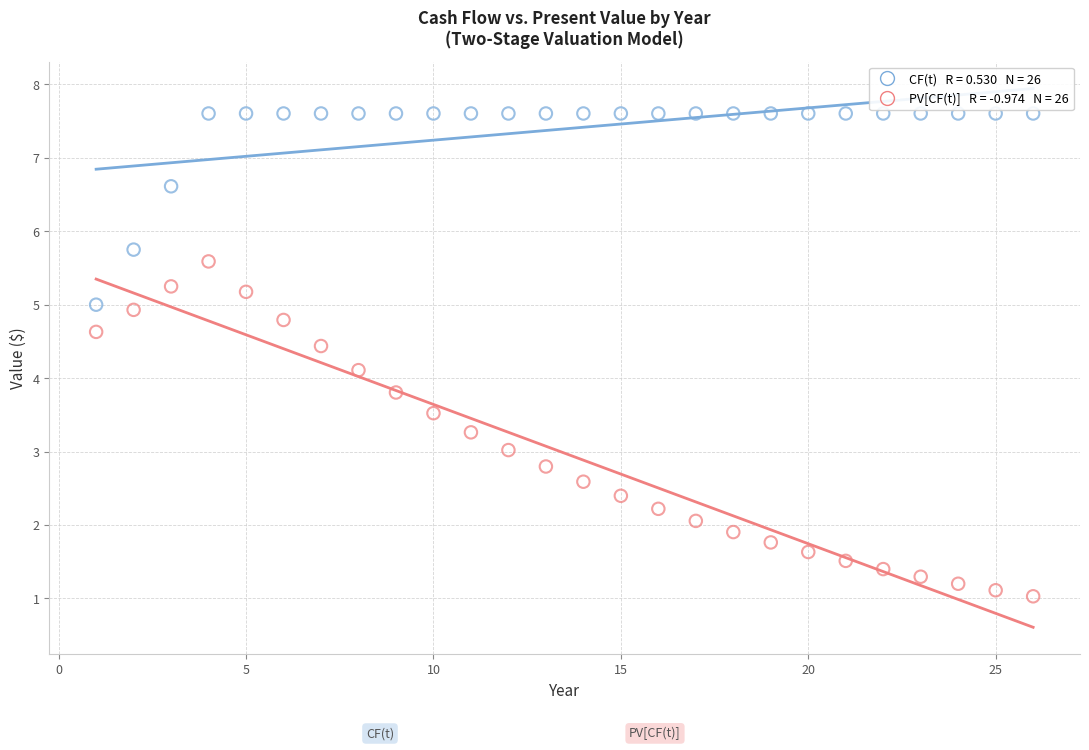

Across all data points, what is the range of X values (max minus min)?

25.0